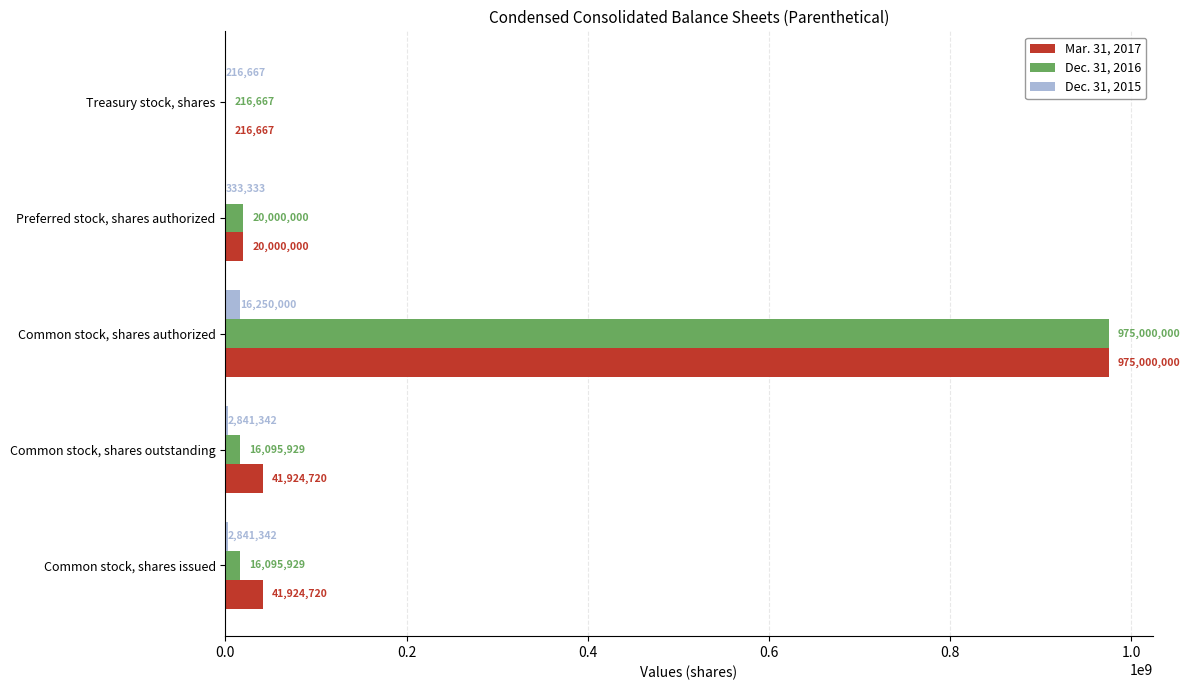

At which label does Dec. 31, 2015 reach its peak?

Common stock, shares authorized